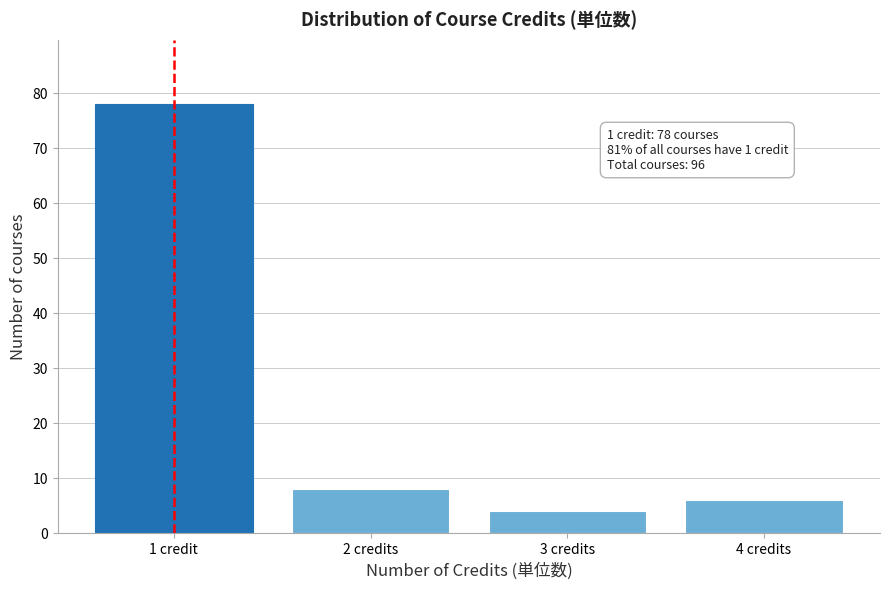

Reading left to right, what are all the values shown in this chart?

1 credit=78	2 credits=8	3 credits=4	4 credits=6